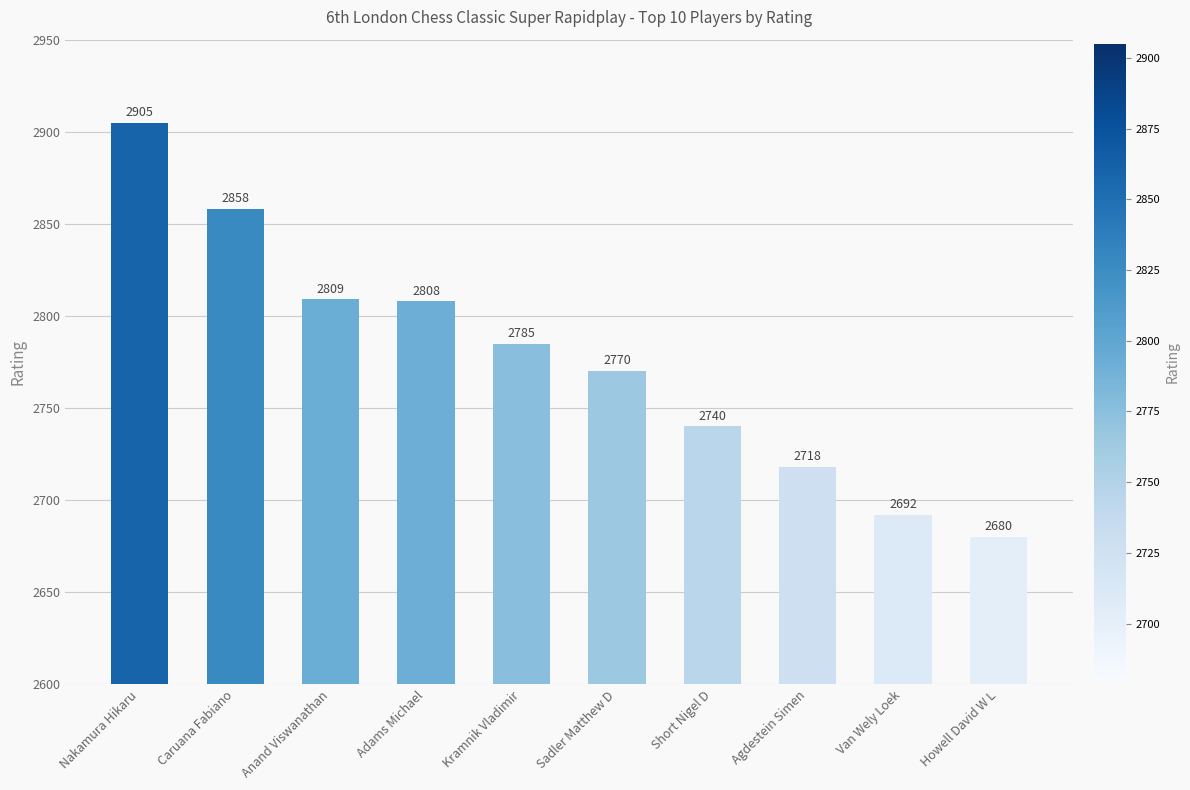

What position from the left is Caruana Fabiano?

2